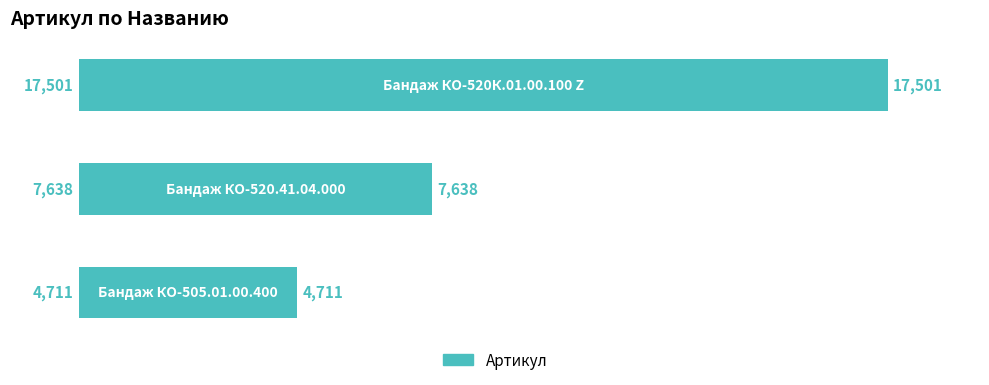

Reading bottom to top, what are all the values shown in this chart?

4711	7638	17501